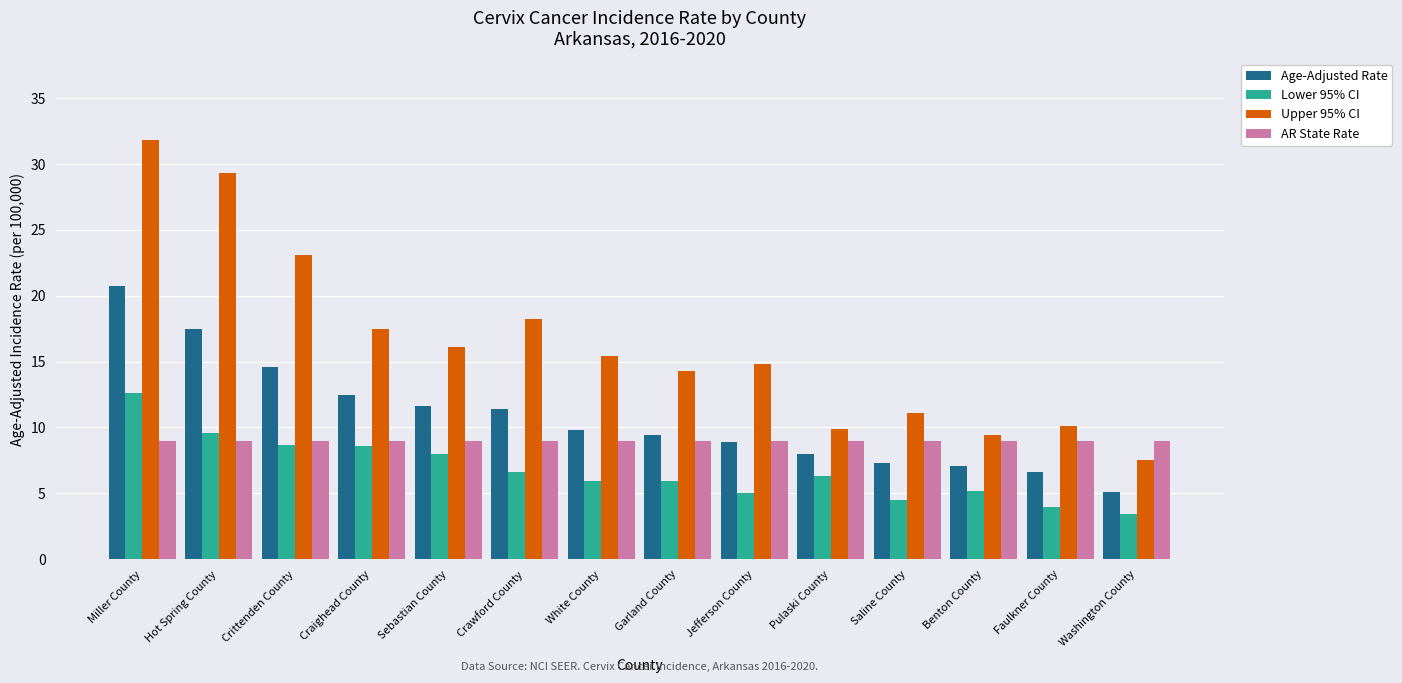

What is the maximum value for Lower 95% CI?

12.6